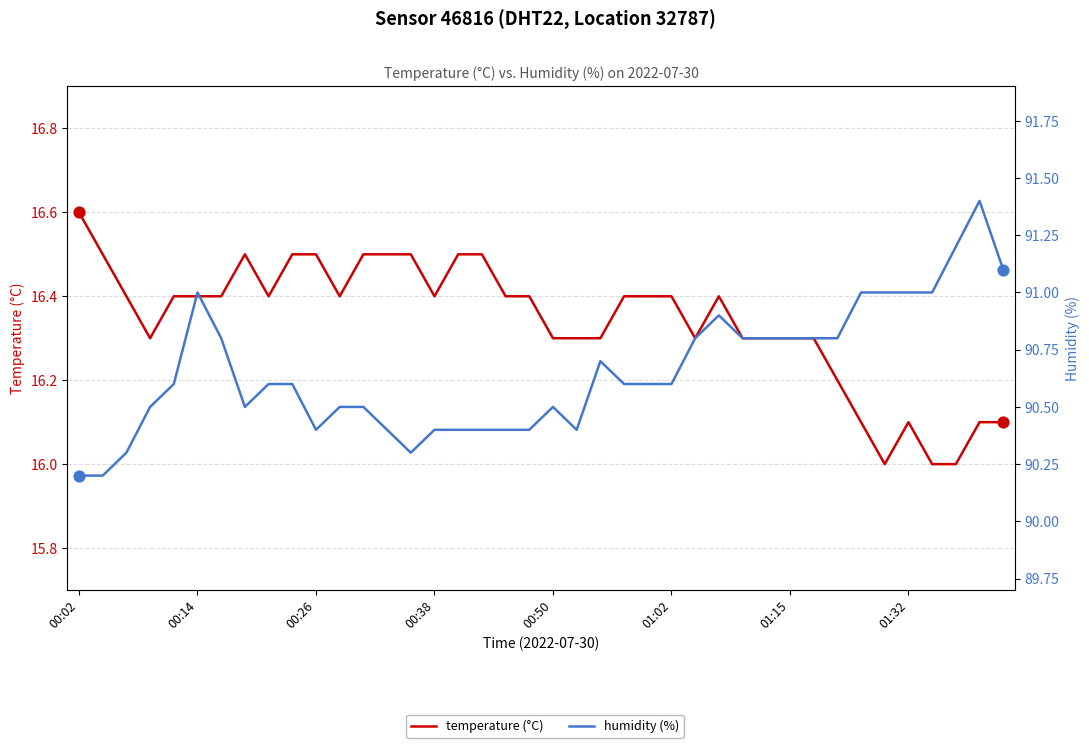

Which series has the widest spread of Y values?

humidity (%)